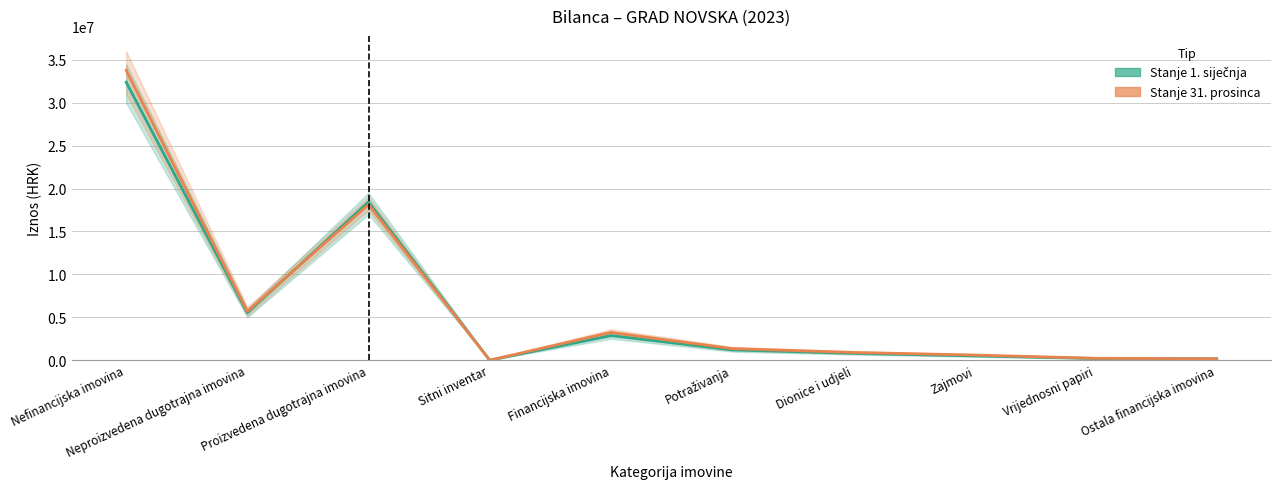

What is the total value across all series at Zajmovi?

1100000.0